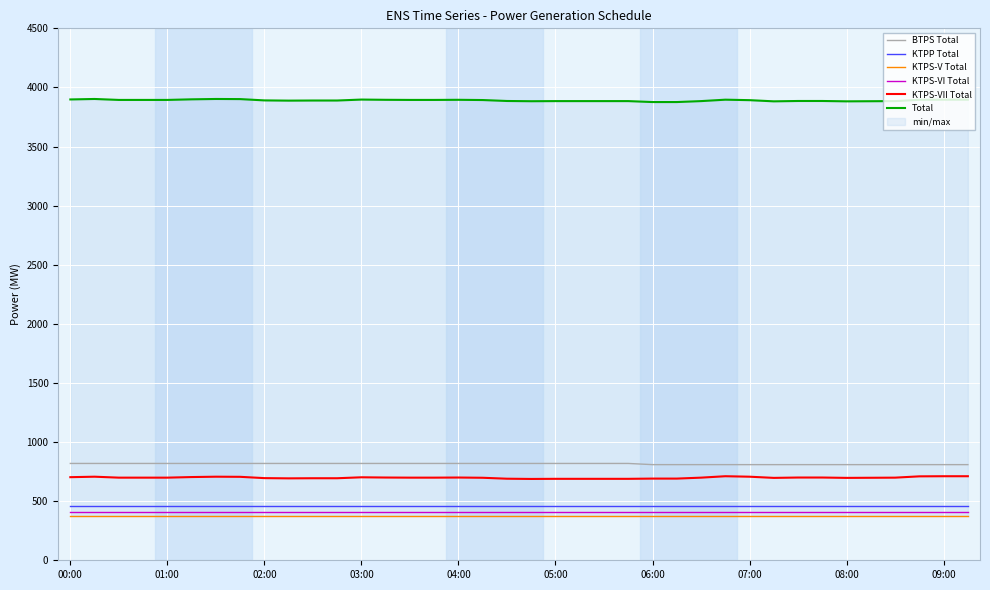

What is the sum of all KTPP Total values?

17480.0